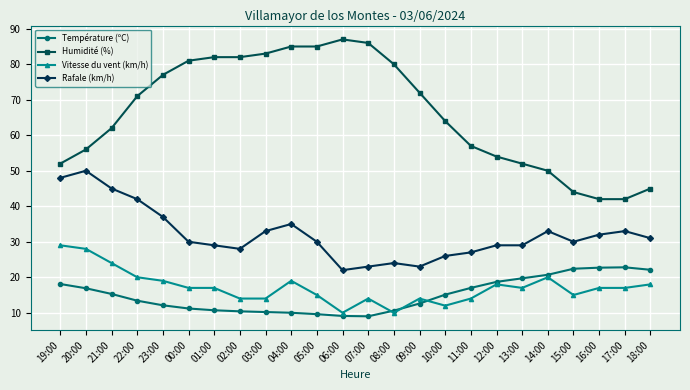

What is the difference between the Température (ºC) values at 17:00 and 15:00?

0.4